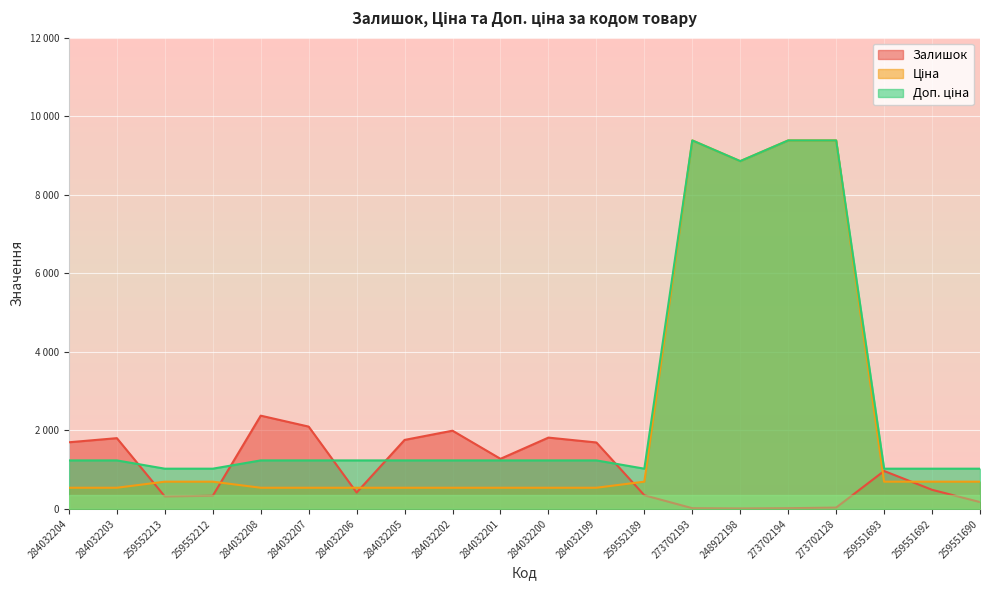

What is the label of the 16th point from the left?

273702194